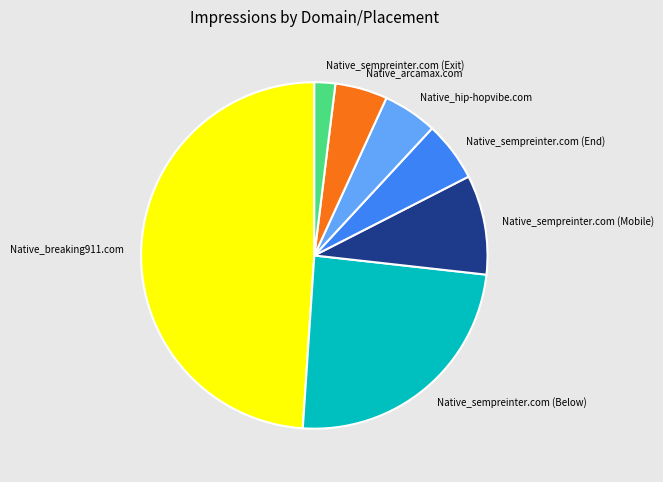

Approximately how many times larger is the value at Native_sempreinter.com (Exit) compared to Native_hip-hopvibe.com?

0.4